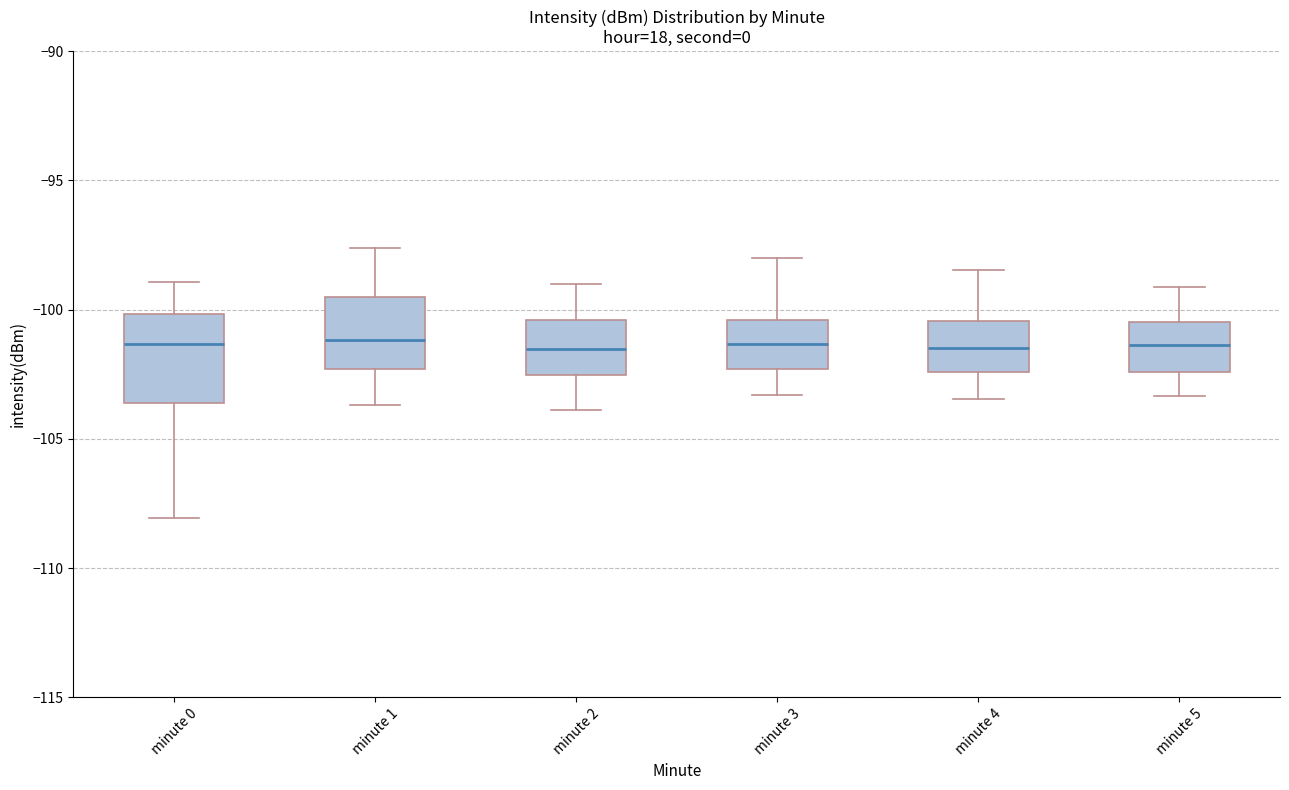

Reading left to right, read every box against the y-axis: the position of its median line, the range the box covers, and the ends of its whiskers. The values are not printed on the chart, so give them approximately, as read against the axis.

minute 0: median -101.5, box -103.5 to -100.0, whiskers -108.0 to -99.0
minute 1: median -101.0, box -102.5 to -99.5, whiskers -103.5 to -97.5
minute 2: median -101.5, box -102.5 to -100.5, whiskers -104.0 to -99.0
minute 3: median -101.5, box -102.5 to -100.5, whiskers -103.5 to -98.0
minute 4: median -101.5, box -102.5 to -100.5, whiskers -103.5 to -98.5
minute 5: median -101.5, box -102.5 to -100.5, whiskers -103.5 to -99.0